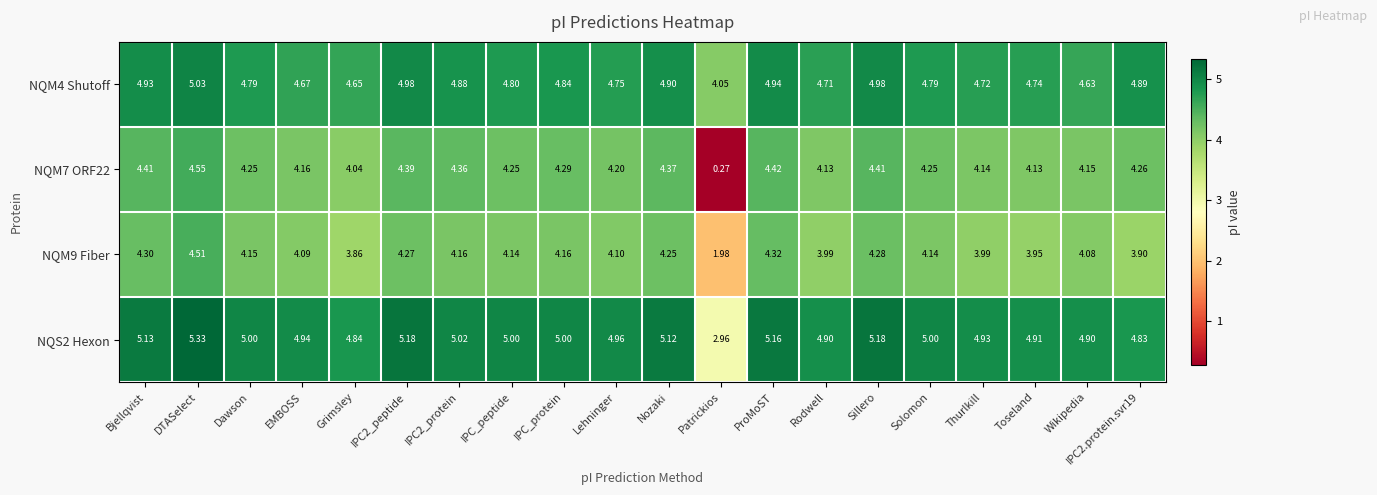

At Solomon, list the series in order from largest to smallest.

NQS2 Hexon, NQM4 Shutoff, NQM7 ORF22, NQM9 Fiber